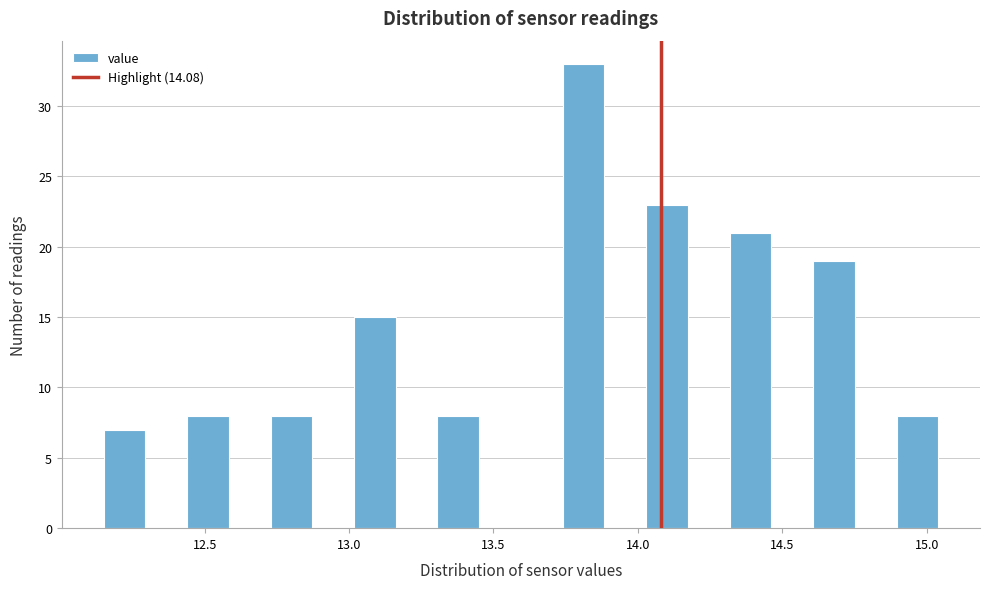

Around what value on the x-axis is the tallest bar? Give the approximate position of its centre, as read against the axis.

13.80